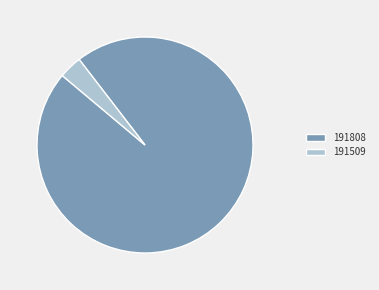

How many slices are in this pie chart?

2